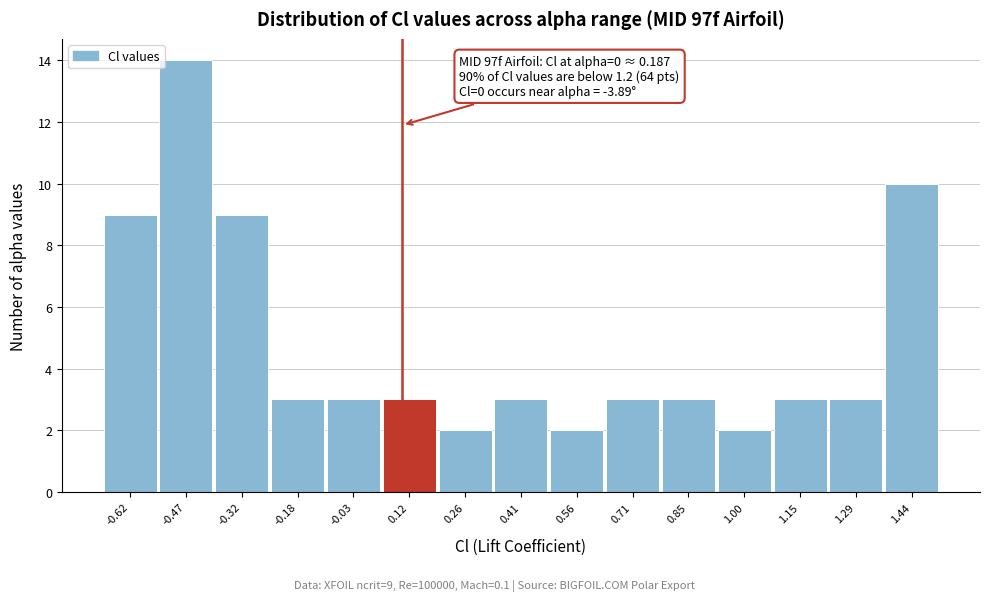

Which range on the x-axis has the tallest bar?

-0.54 to -0.40